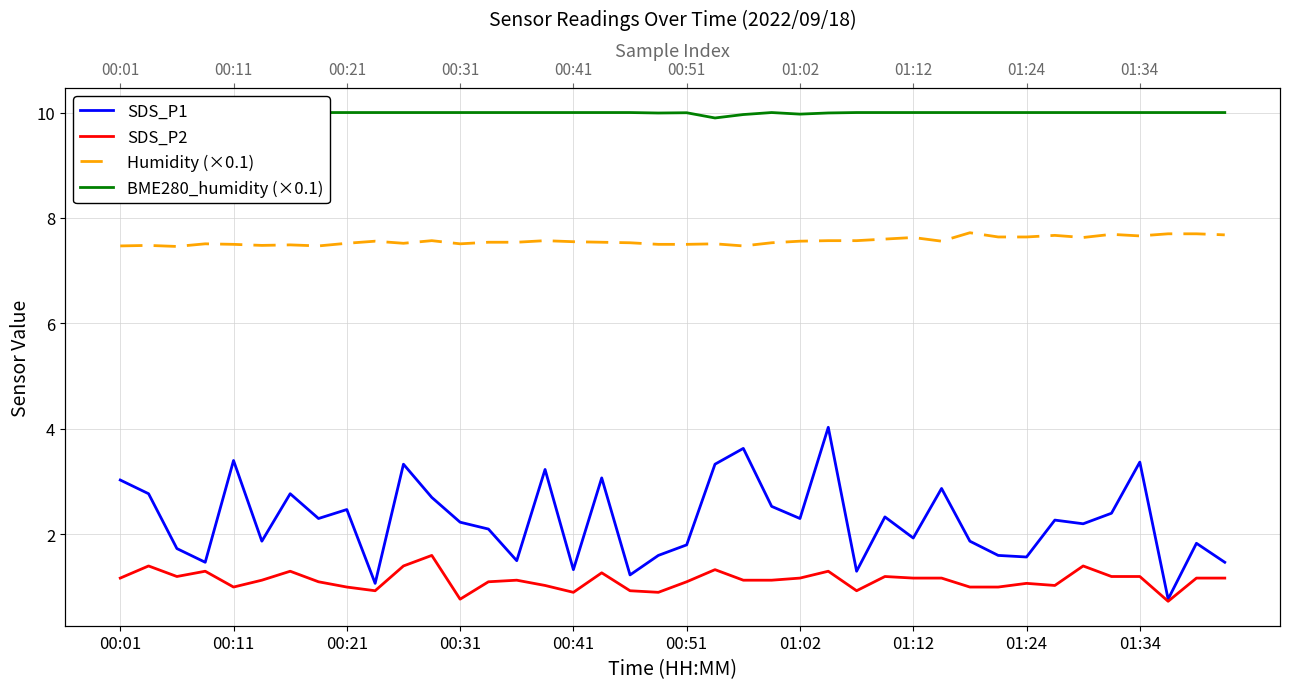

Reading left to right, what are all the values shown in this chart?

SDS_P1: 3.0	2.8	1.7	1.5	3.4	1.9	2.8	2.3	2.5	1.1	3.3	2.7	2.2	2.1	1.5	3.2	1.3	3.1	1.2	1.6	1.8	3.3	3.6	2.5	2.3	4.0	1.3	2.3	1.9	2.9	1.9	1.6	1.6	2.3	2.2	2.4	3.4	0.8	1.8	1.5
SDS_P2: 1.2	1.4	1.2	1.3	1.0	1.1	1.3	1.1	1.0	0.9	1.4	1.6	0.8	1.1	1.1	1.0	0.9	1.3	0.9	0.9	1.1	1.3	1.1	1.1	1.2	1.3	0.9	1.2	1.2	1.2	1.0	1.0	1.1	1.0	1.4	1.2	1.2	0.7	1.2	1.2
Humidity (×0.1): 7.5	7.5	7.5	7.5	7.5	7.5	7.5	7.5	7.5	7.6	7.5	7.6	7.5	7.5	7.5	7.6	7.5	7.5	7.5	7.5	7.5	7.5	7.5	7.5	7.6	7.6	7.6	7.6	7.6	7.6	7.7	7.6	7.6	7.7	7.6	7.7	7.7	7.7	7.7	7.7
BME280_humidity (×0.1): 9.9	9.9	10.0	10.0	9.9	10.0	10.0	10.0	10.0	10.0	10.0	10.0	10.0	10.0	10.0	10.0	10.0	10.0	10.0	10.0	10.0	9.9	10.0	10.0	10.0	10.0	10.0	10.0	10.0	10.0	10.0	10.0	10.0	10.0	10.0	10.0	10.0	10.0	10.0	10.0